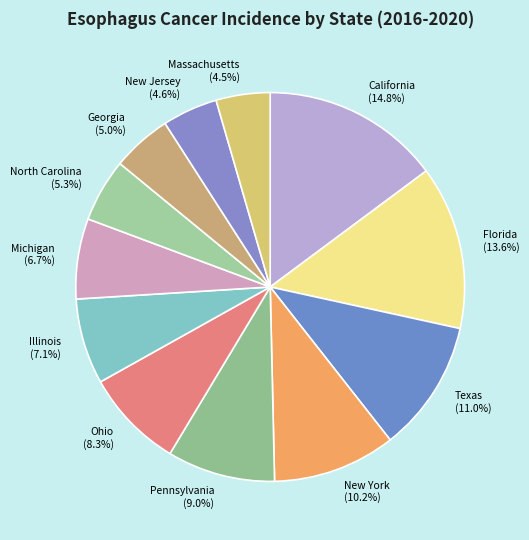

What is the largest slice in the pie chart?

California